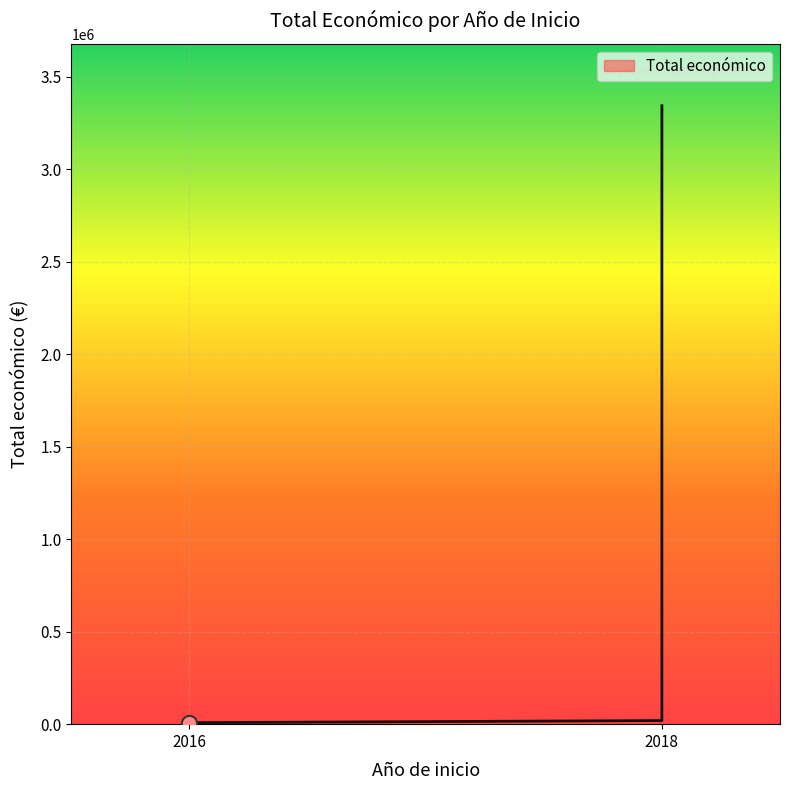

What is the change in value from 2018 (NATURCUN) to 2018 (BIOSÉCURITÉ)?

+3322774